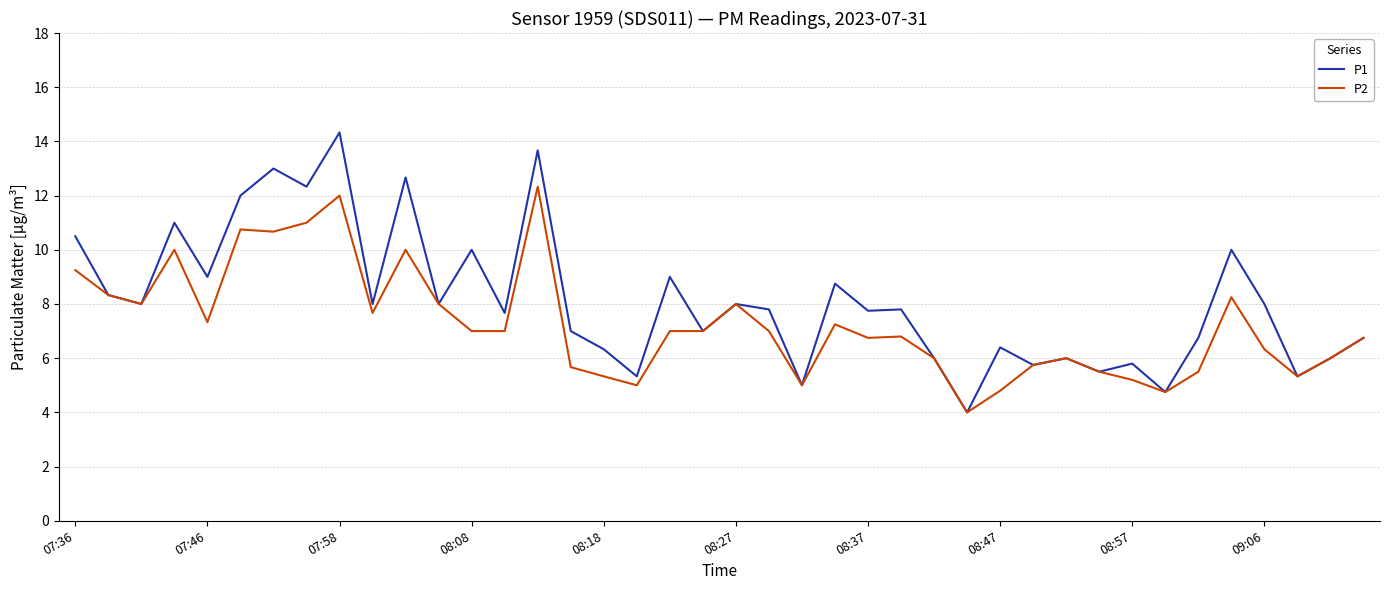

Which series has the largest total across all categories?

P1